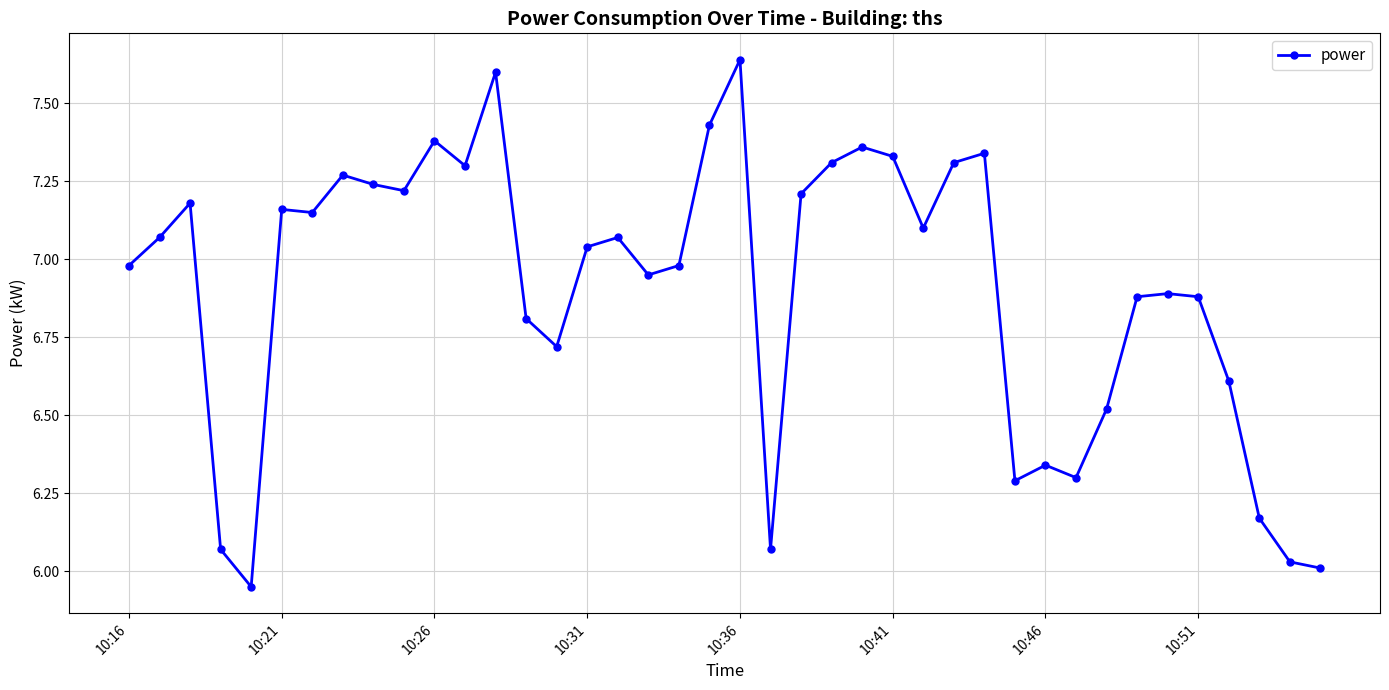

True or false: the data has more than 1 interior local peaks.

True